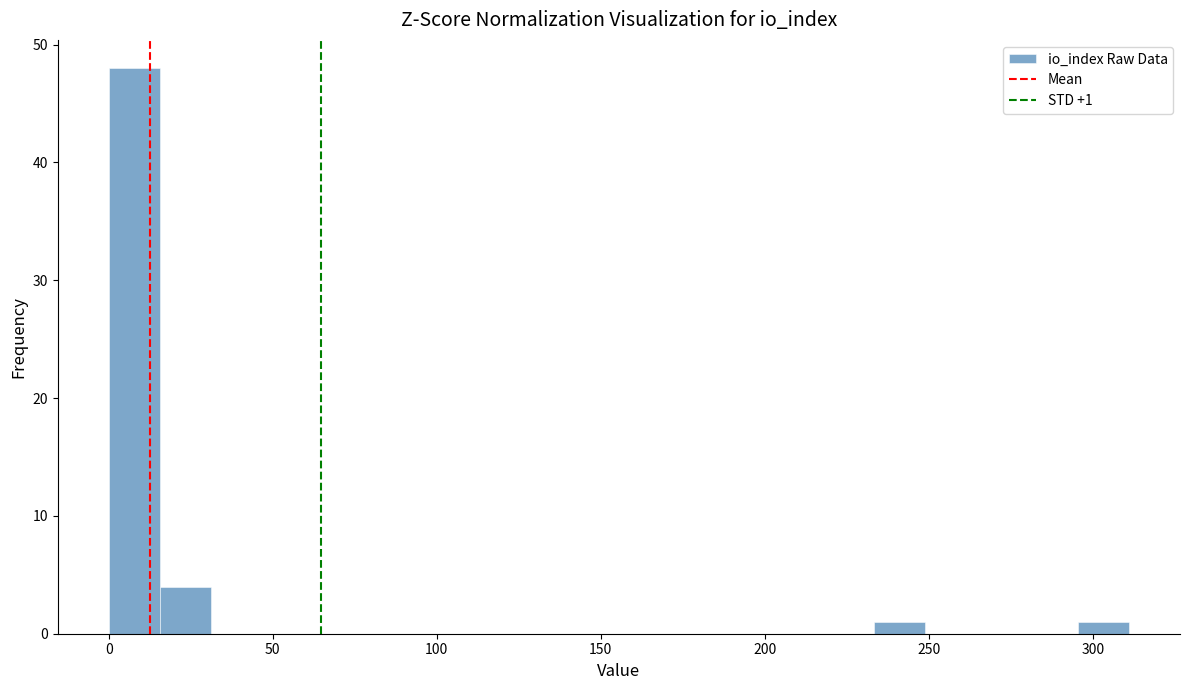

Read against the x-axis, roughly where is the centre of the tallest bar?

10